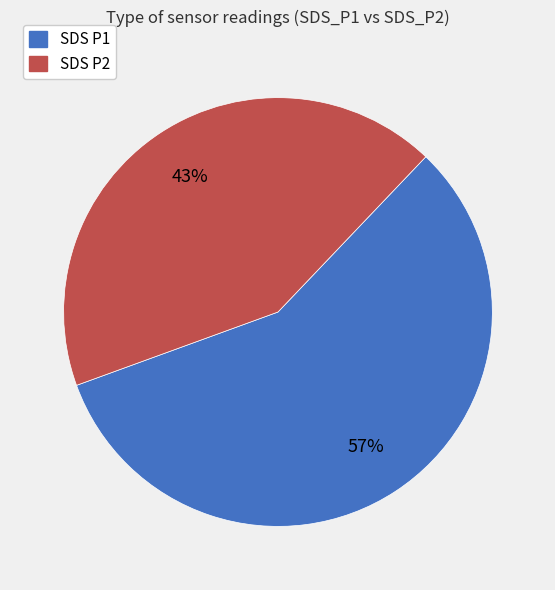

To the nearest percent, what is the average slice percentage?

50%